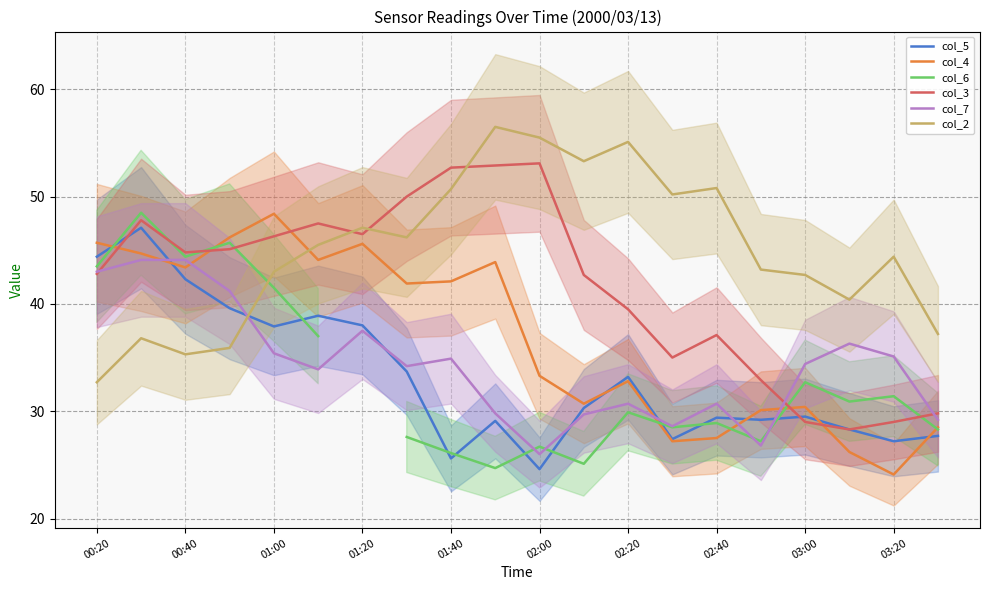

The value of col_2 at 11 is 53.3. True or false?

True